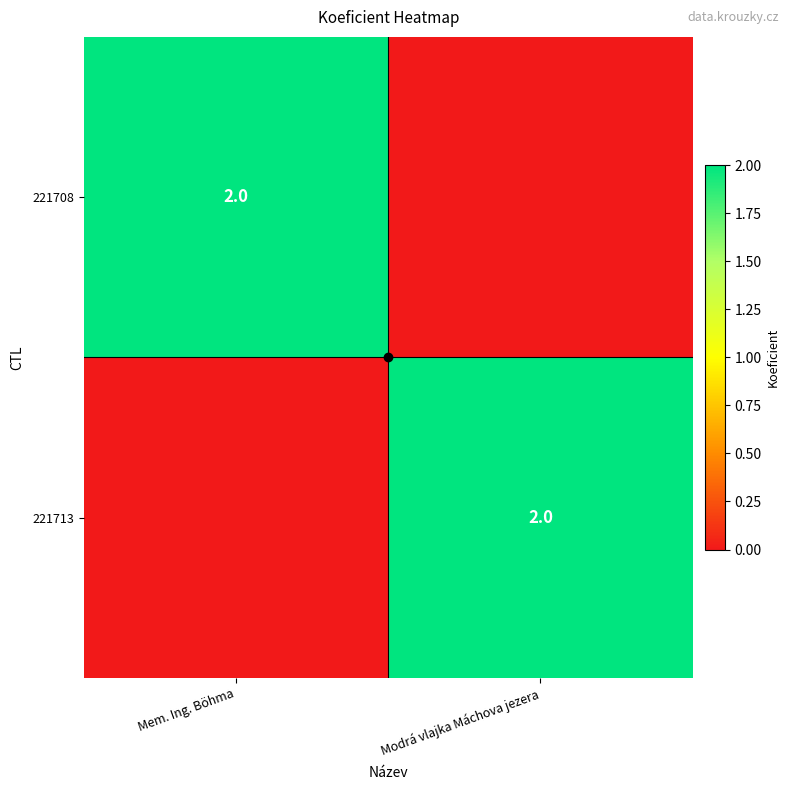

At which category does the chart reach its minimum across all series?

Modrá vlajka Máchova jezera